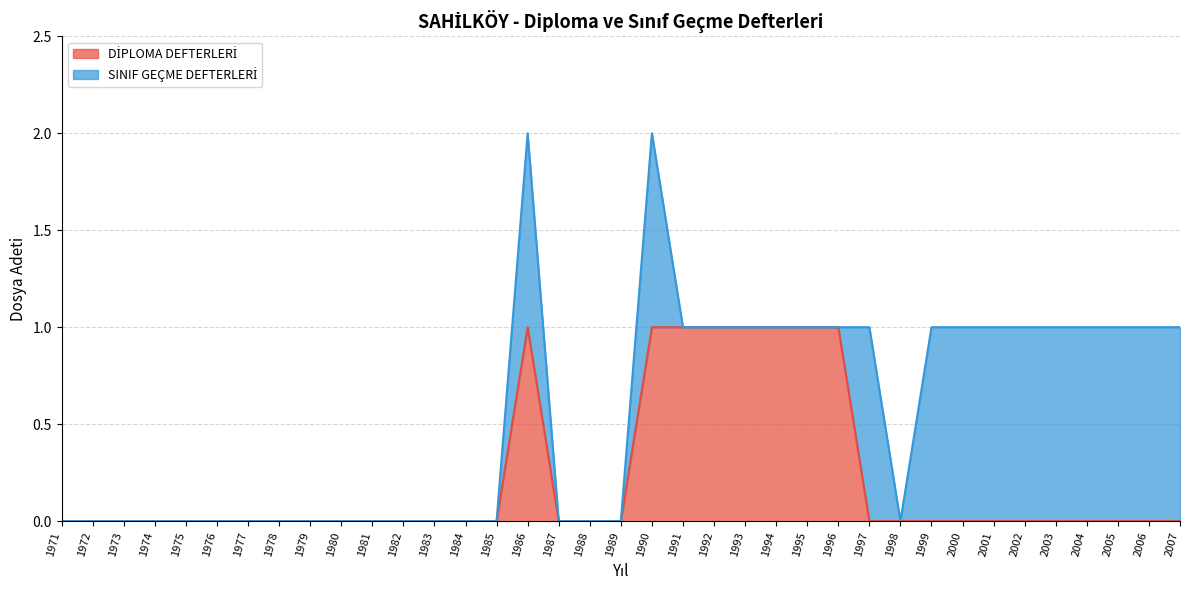

Rank the categories by value from highest to lowest.

1986, 1990, 1991, 1992, 1993, 1994, 1995, 1996, 1971, 1972, 1973, 1974, 1975, 1976, 1977, 1978, 1979, 1980, 1981, 1982, 1983, 1984, 1985, 1987, 1988, 1989, 1997, 1998, 1999, 2000, 2001, 2002, 2003, 2004, 2005, 2006, 2007